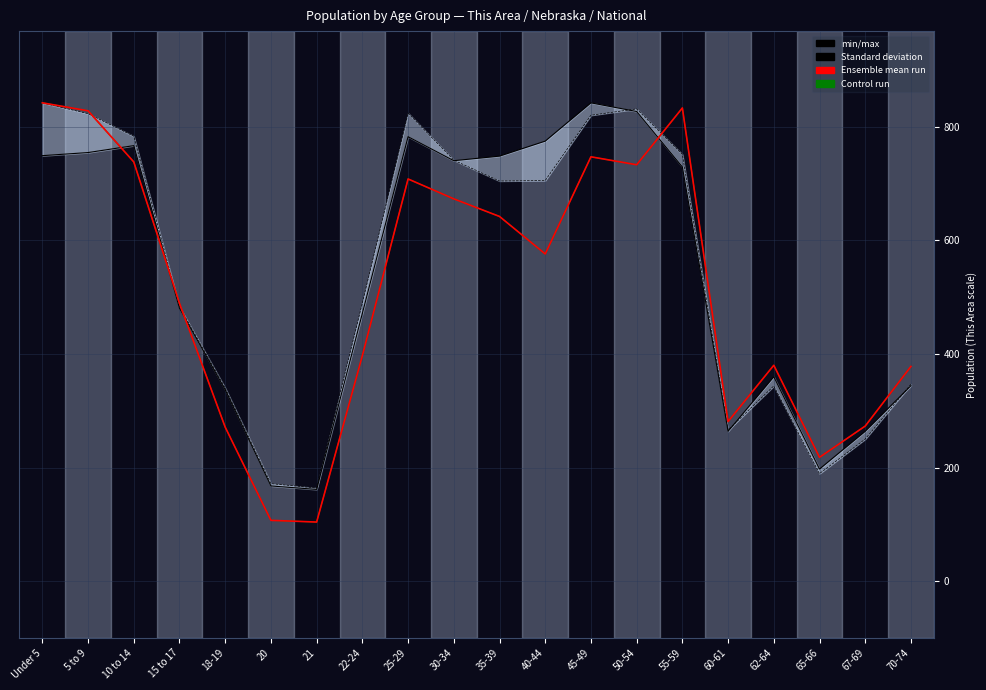

Reading left to right, extract all data points from this chart.

National (scaled): Under 5=749.0	5 to 9=754.5	10 to 14=766.7	15 to 17=480.3	18-19=336.9	20=167.6	21=161.5	22-24=471.4	25-29=782.4	30-34=740.2	35-39=748.2	40-44=774.6	45-49=842.0	50-54=826.8	55-59=729.1	60-61=263.8	62-64=359.8	65-66=197.3	67-69=263.8	70-74=344.0
Nebraska (scaled): Under 5=842.0	5 to 9=823.0	10 to 14=783.3	15 to 17=483.1	18-19=339.9	20=171.6	21=163.9	22-24=489.7	25-29=823.9	30-34=741.1	35-39=704.5	40-44=705.2	45-49=820.2	50-54=831.3	55-59=751.2	60-61=265.9	62-64=343.7	65-66=189.3	67-69=250.1	70-74=346.6
Ensemble mean run (This Area): Under 5=842.0	5 to 9=828.0	10 to 14=738.0	15 to 17=489.0	18-19=271.0	20=107.0	21=104.0	22-24=397.0	25-29=708.0	30-34=673.0	35-39=642.0	40-44=576.0	45-49=747.0	50-54=733.0	55-59=833.0	60-61=281.0	62-64=380.0	65-66=218.0	67-69=273.0	70-74=378.0
Control run (This Area): Under 5=842.0	5 to 9=828.0	10 to 14=738.0	15 to 17=489.0	18-19=271.0	20=107.0	21=104.0	22-24=397.0	25-29=708.0	30-34=673.0	35-39=642.0	40-44=576.0	45-49=747.0	50-54=733.0	55-59=833.0	60-61=281.0	62-64=380.0	65-66=218.0	67-69=273.0	70-74=378.0